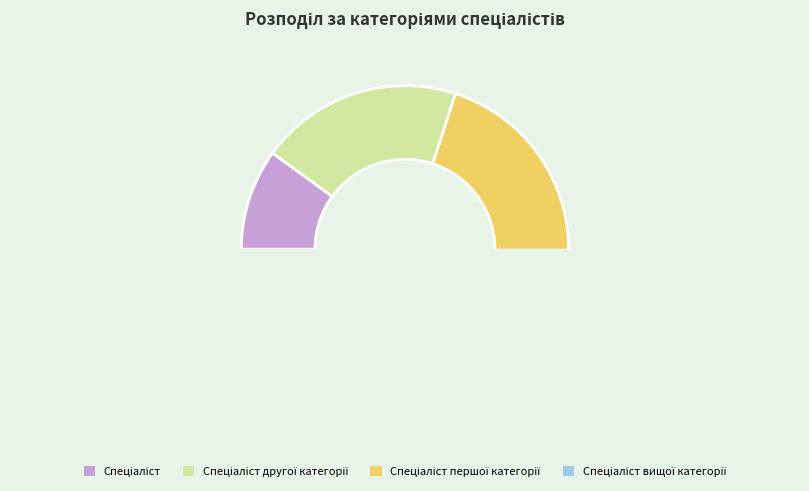

Which has a higher value, Спеціаліст or Спеціаліст першої категорії?

Спеціаліст першої категорії